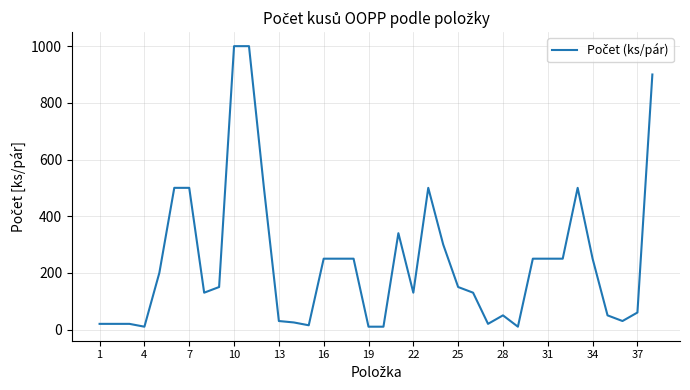

What is the average value?

238